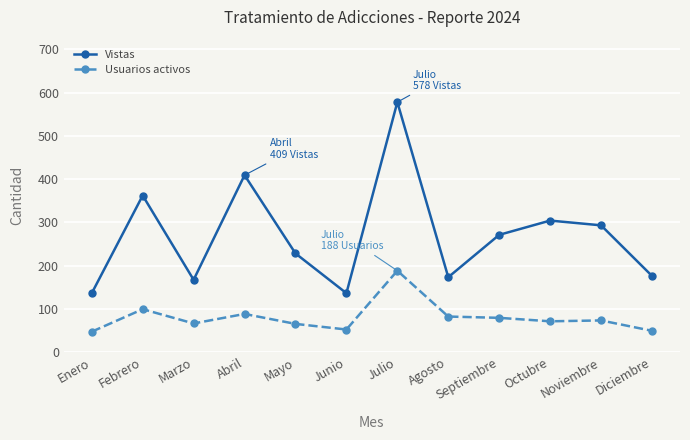

True or false: Vistas has a value of 293 at Noviembre.

True